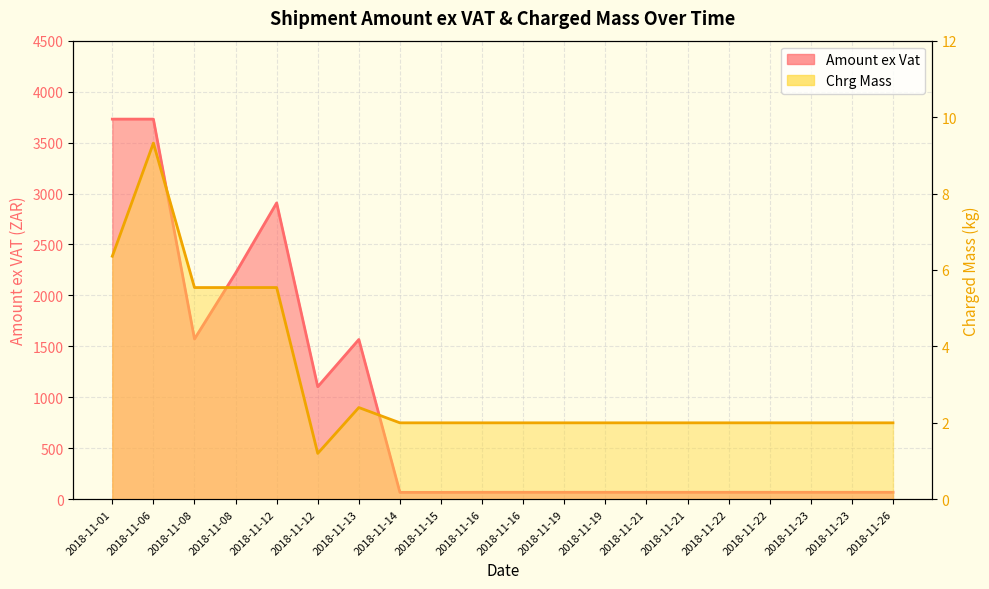

Where is the first local minimum for Chrg Mass?

2018-11-12